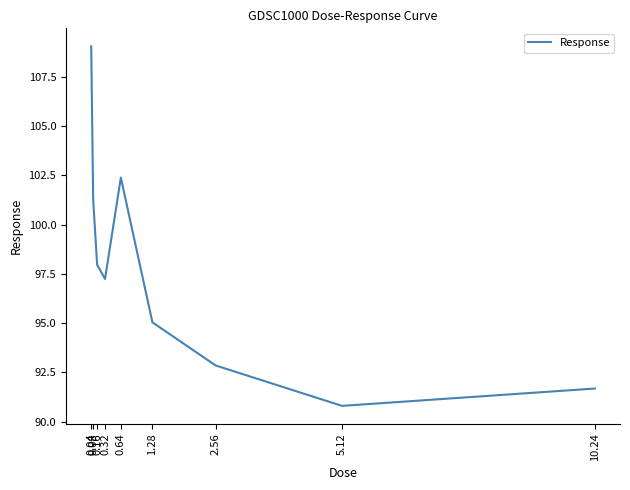

Is this an area chart (filled region under the line)?

No